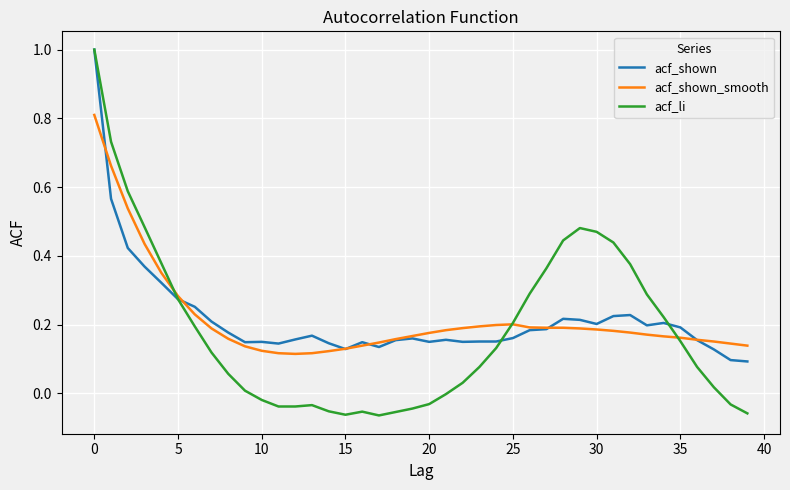

Reading left to right, what are all the values shown in this chart?

acf_shown: 1.0	0.6	0.4	0.4	0.3	0.3	0.3	0.2	0.2	0.1	0.1	0.1	0.2	0.2	0.1	0.1	0.1	0.1	0.2	0.2	0.1	0.2	0.1	0.2	0.2	0.2	0.2	0.2	0.2	0.2	0.2	0.2	0.2	0.2	0.2	0.2	0.2	0.1	0.1	0.1
acf_shown_smooth: 0.8	0.7	0.5	0.4	0.4	0.3	0.2	0.2	0.2	0.1	0.1	0.1	0.1	0.1	0.1	0.1	0.1	0.1	0.2	0.2	0.2	0.2	0.2	0.2	0.2	0.2	0.2	0.2	0.2	0.2	0.2	0.2	0.2	0.2	0.2	0.2	0.2	0.2	0.1	0.1
acf_li: 1.0	0.7	0.6	0.5	0.4	0.3	0.2	0.1	0.1	0.0	-0.0	-0.0	-0.0	-0.0	-0.1	-0.1	-0.1	-0.1	-0.1	-0.0	-0.0	-0.0	0.0	0.1	0.1	0.2	0.3	0.4	0.4	0.5	0.5	0.4	0.4	0.3	0.2	0.2	0.1	0.0	-0.0	-0.1